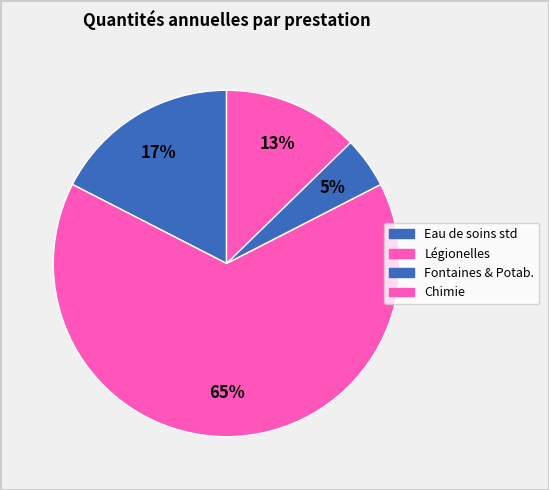

How many segments does this pie chart have?

4